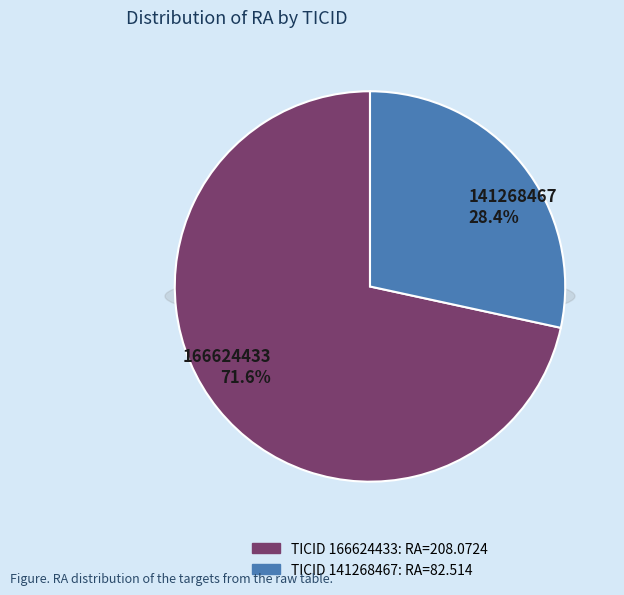

To the nearest percent, what is the difference between the 166624433 and 141268467 slice percentages?

43%